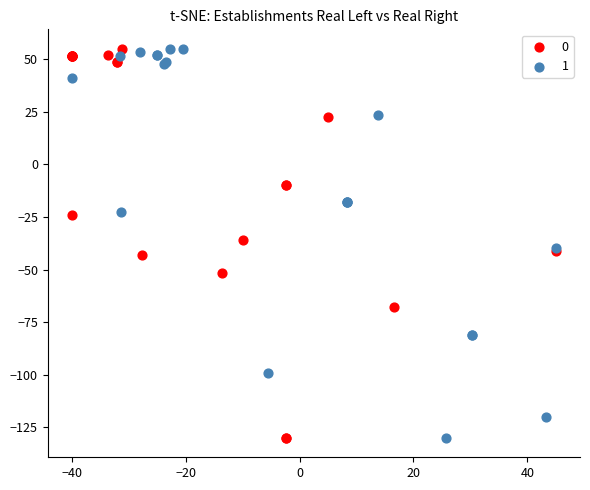

What are all the series names shown in the legend?

0, 1